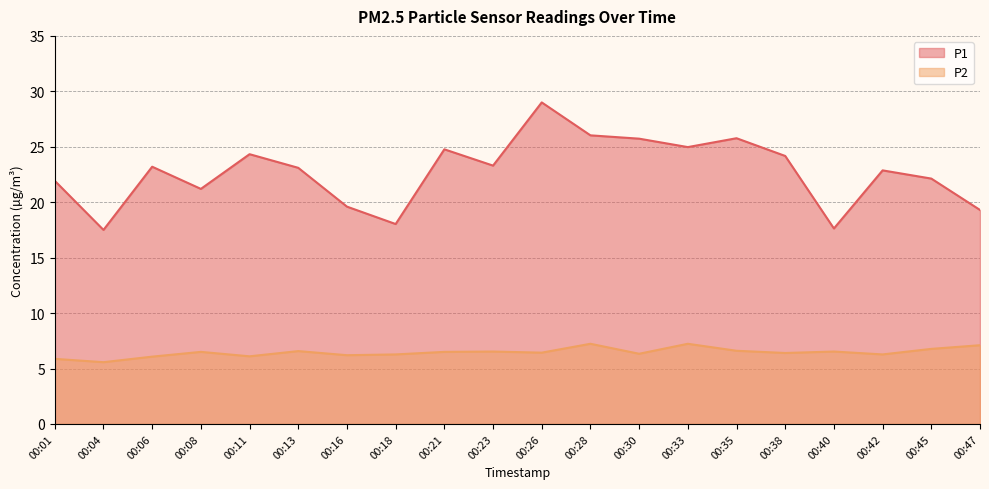

What is the maximum value for P2?

7.2